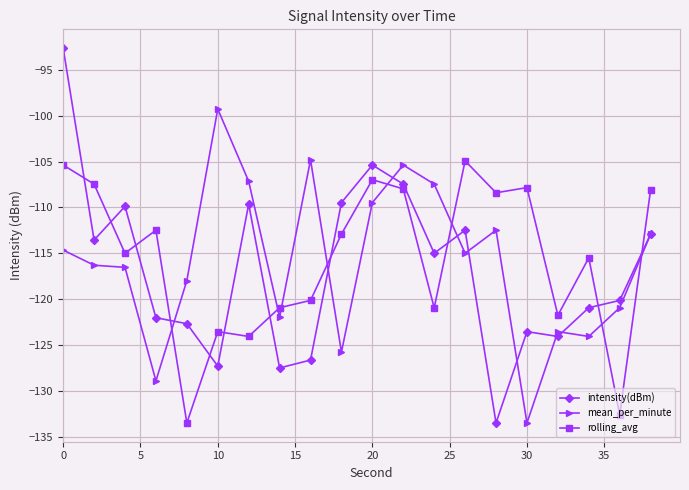

What is the maximum value for rolling_avg?

-104.9